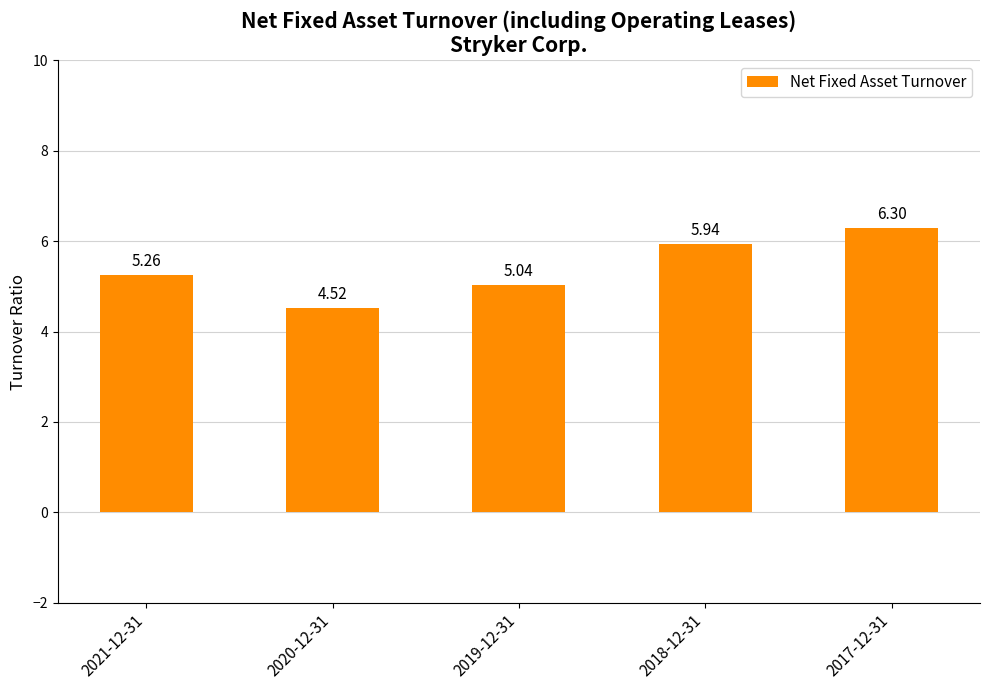

Is it true that the value at 2021-12-31 is 9.2?

False